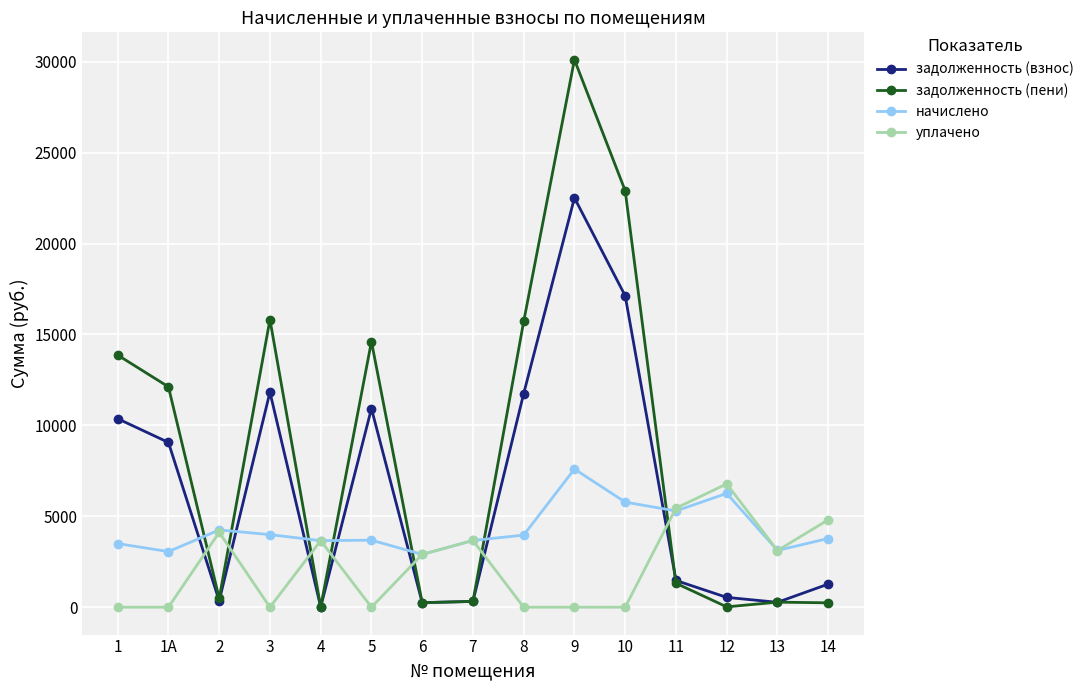

What is the difference between the maximum and minimum values in the начислено series?

4695.4